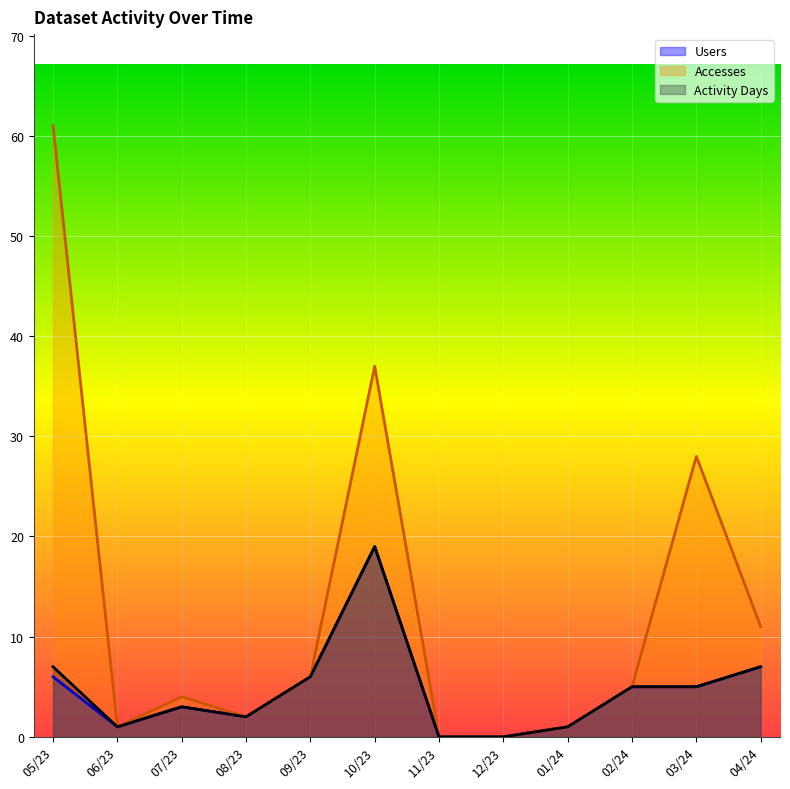

Is it true that Activity Days equals 3 at 07/23?

True